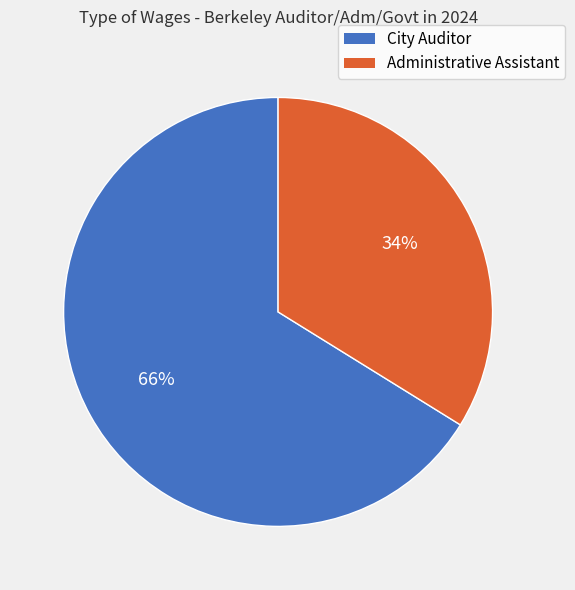

Is there a majority slice in this chart?

Yes